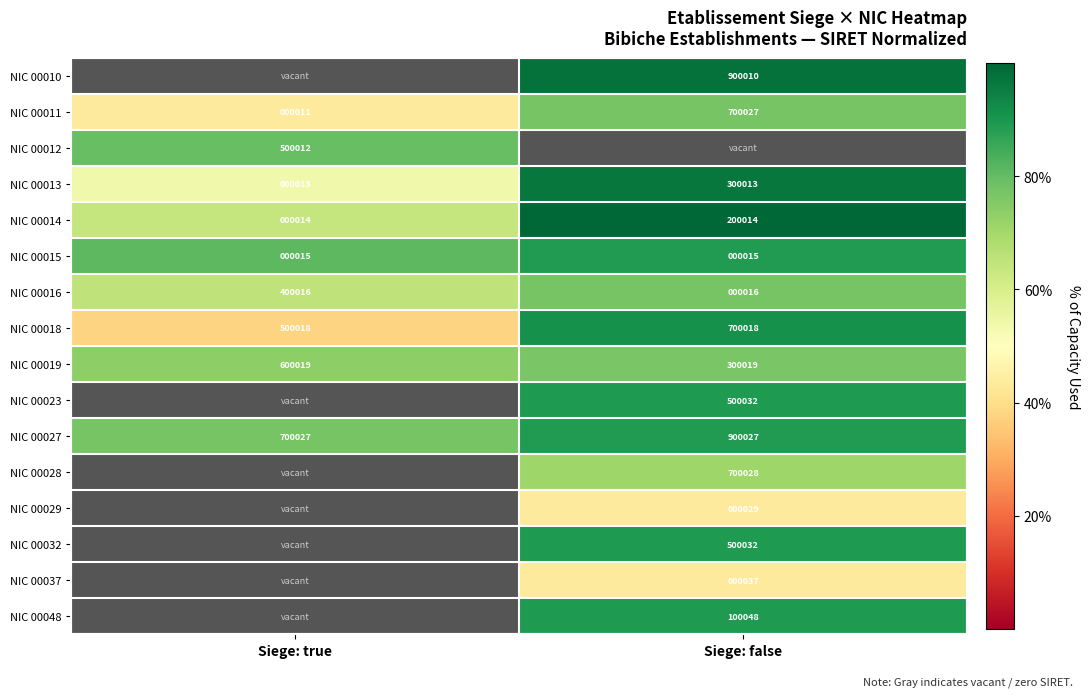

Where is NIC 00027 nearest to the value 800027?

Siege: true